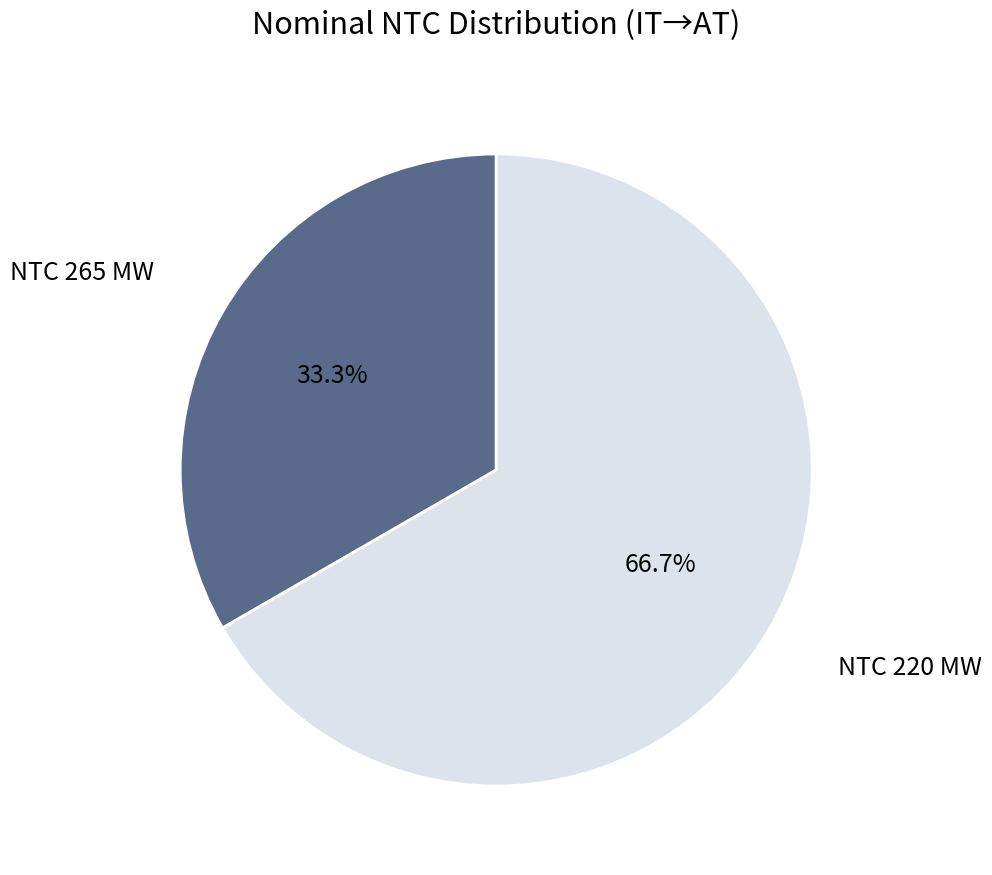

How many segments does this pie chart have?

2